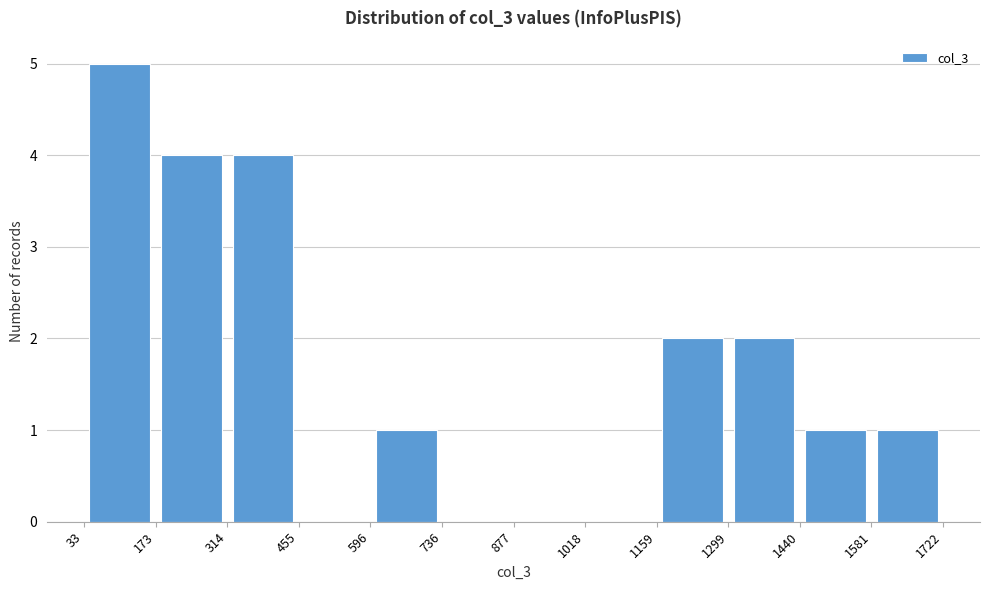

Which range on the x-axis has the tallest bar?

33 to 173